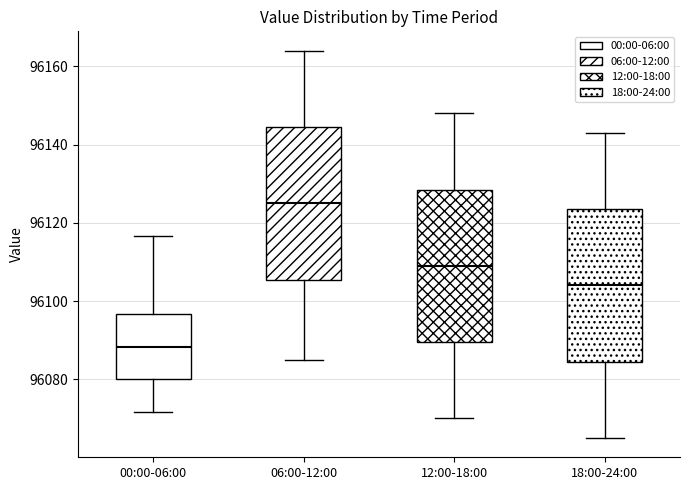

Which box's median line is the highest?

06:00-12:00